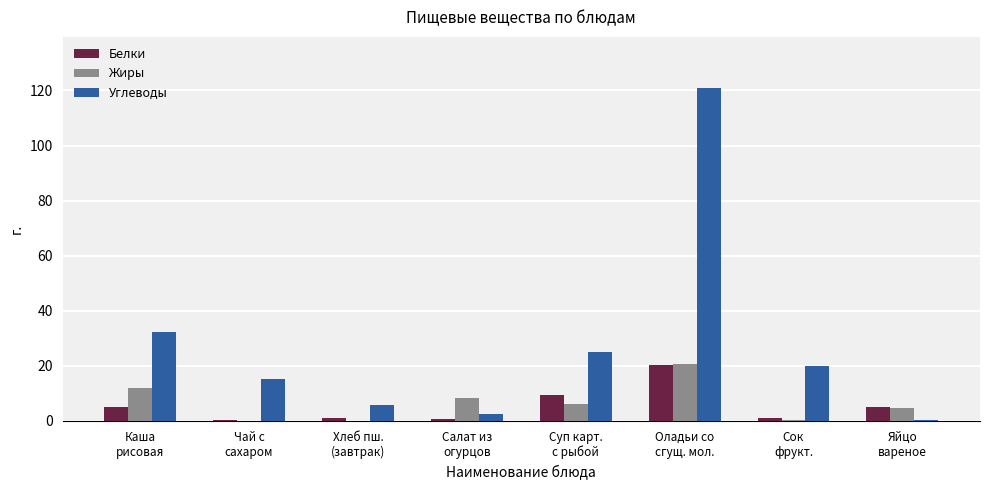

Is the value of Белки at Хлеб пш.
(завтрак) greater than the value of Углеводы at Салат из
огурцов?

No